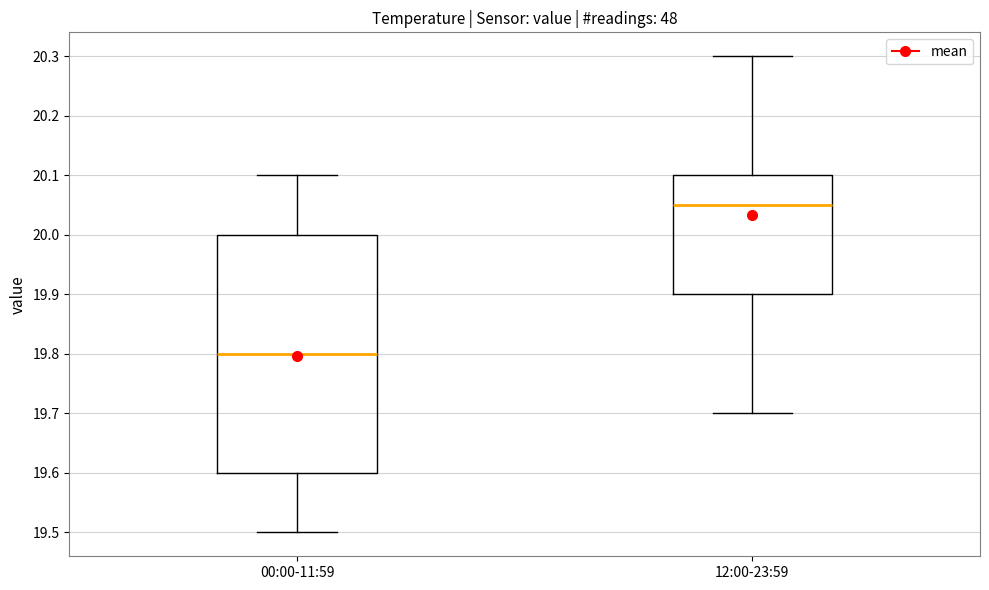

Which box has the highest median line?

12:00-23:59